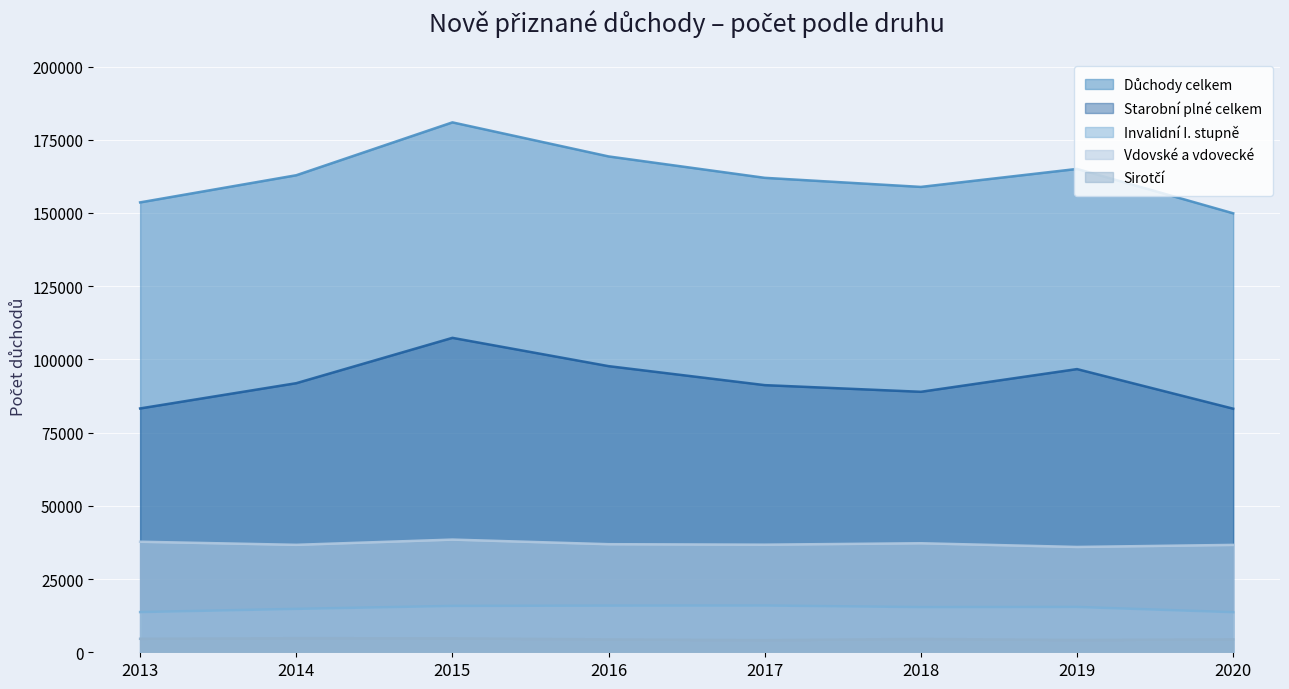

The Starobní plné celkem series shows 150895 at 2014. True or false?

False